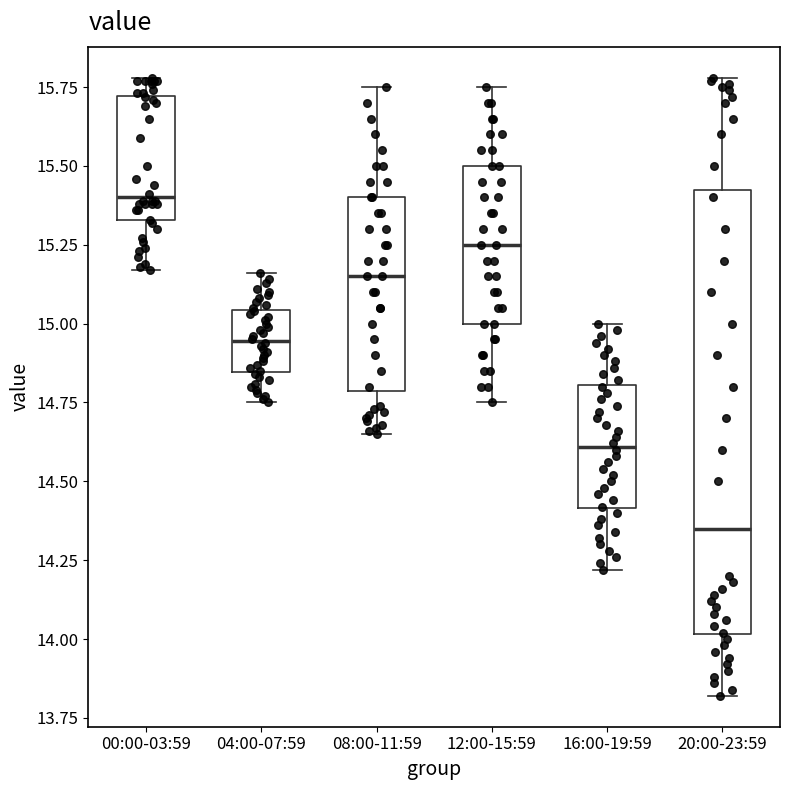

Where does the median line of the box for 08:00-11:59 sit on the y-axis? The values are not printed on the chart, so give them approximately, as read against the axis.

15.15